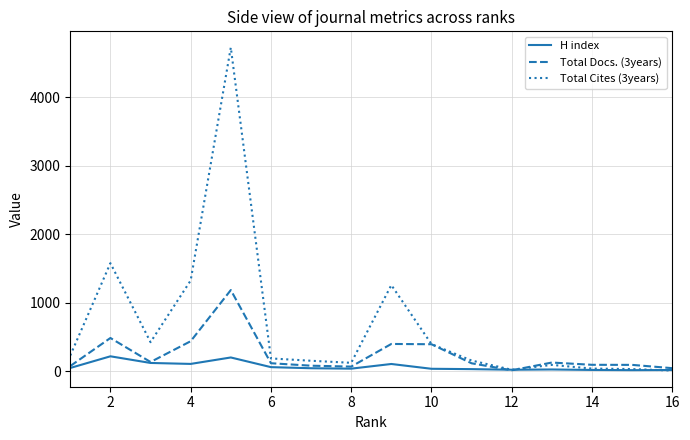

List the series in order of their peak value, lowest first.

H index, Total Docs. (3years), Total Cites (3years)